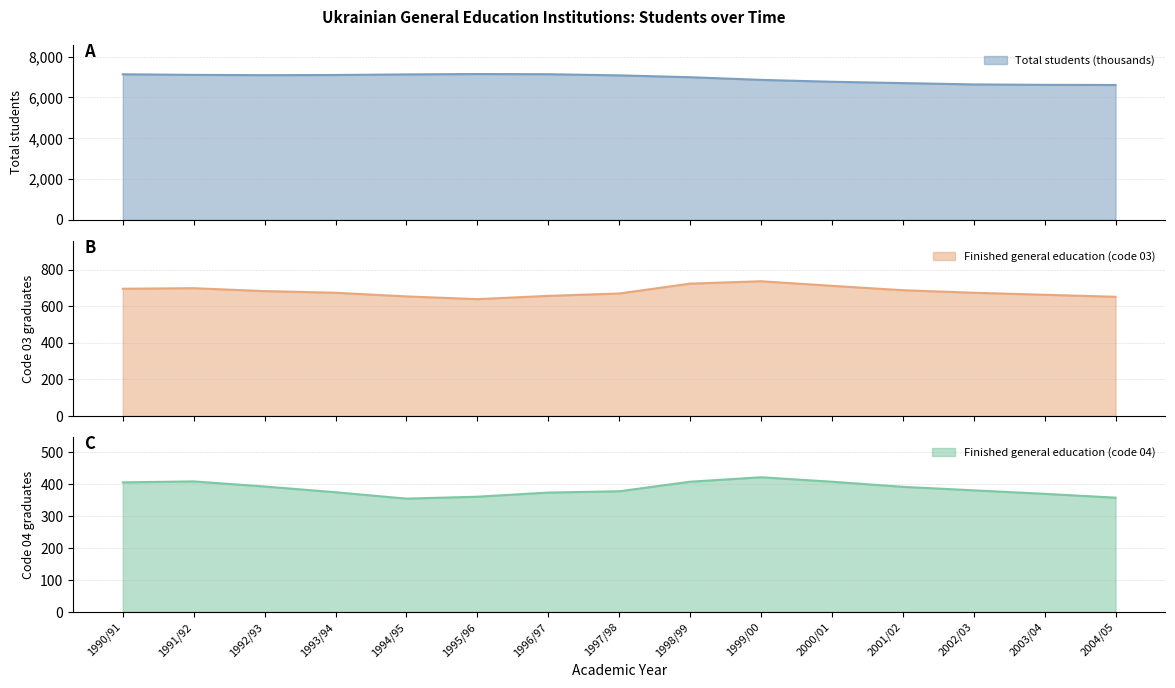

At which category is the sum across all series the highest?

1990/91